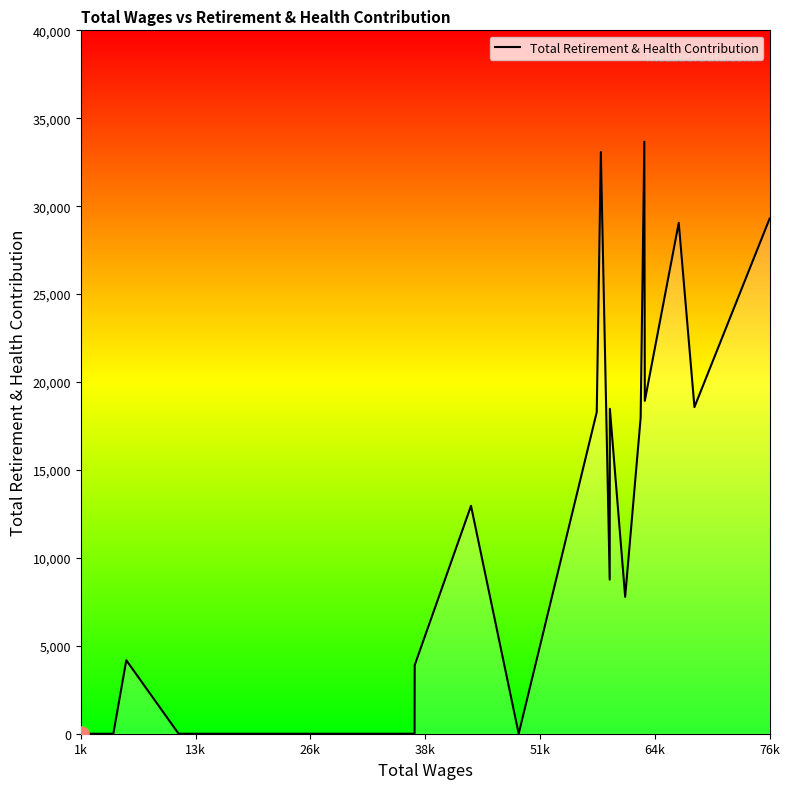

What is the maximum value shown in the chart?

33661